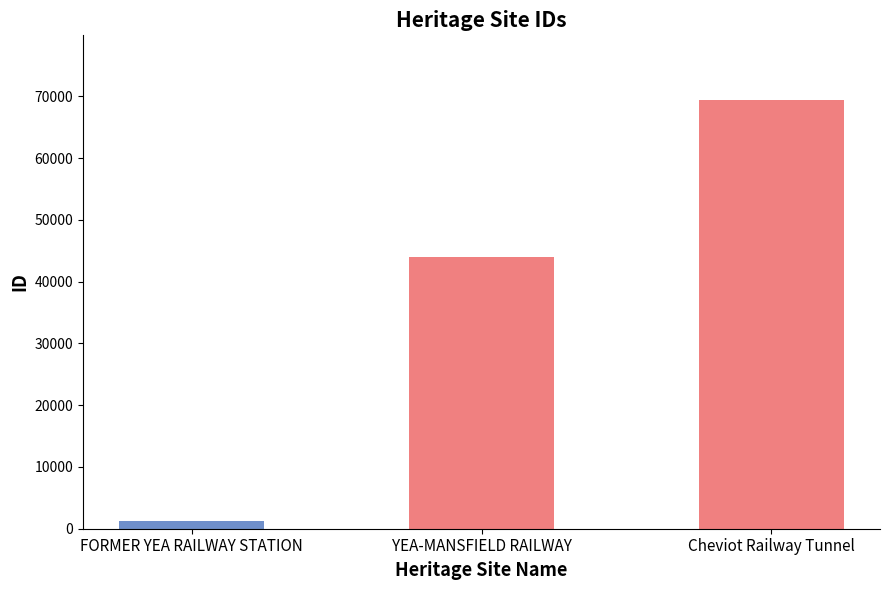

What is the label of the 3rd bar from the left?

Cheviot Railway Tunnel